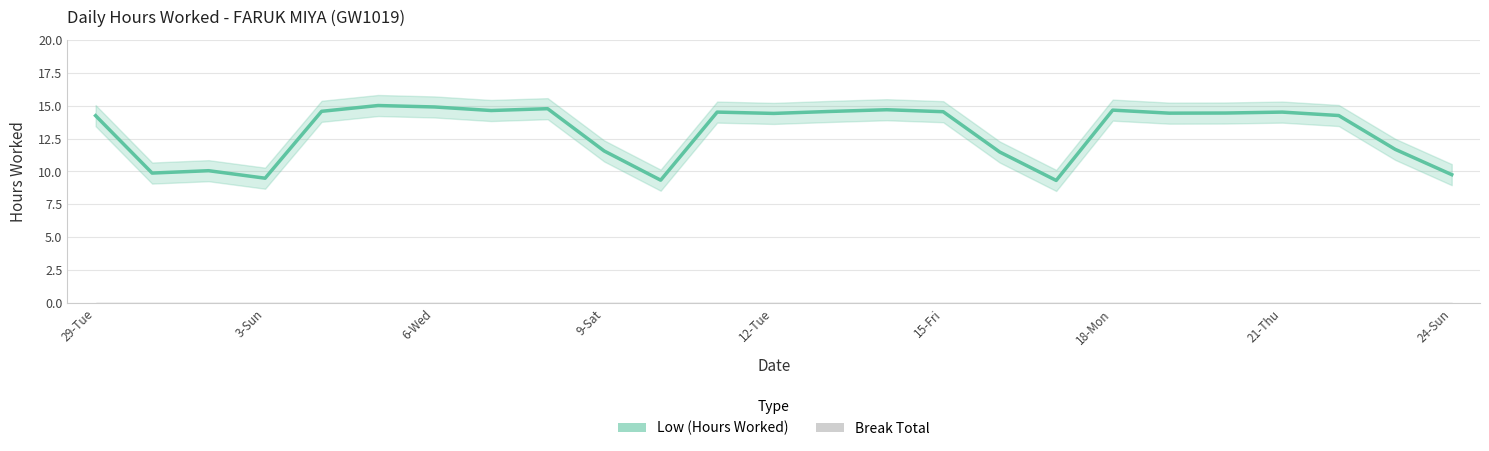

How many values are below 14?

9